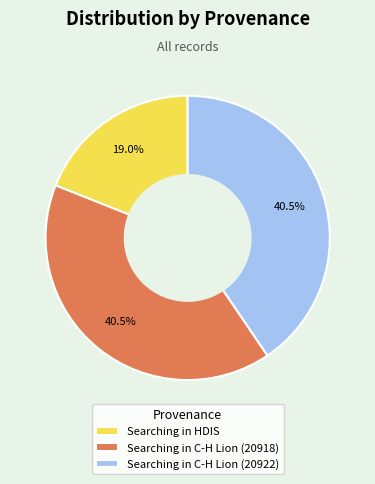

Which category has the smallest portion of the pie?

Searching in HDIS